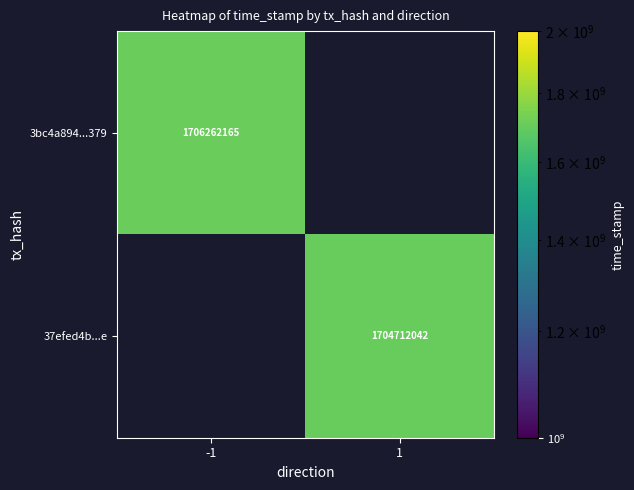

Is it true that 3bc4a894...379 equals 2279517672.4 at -1?

False